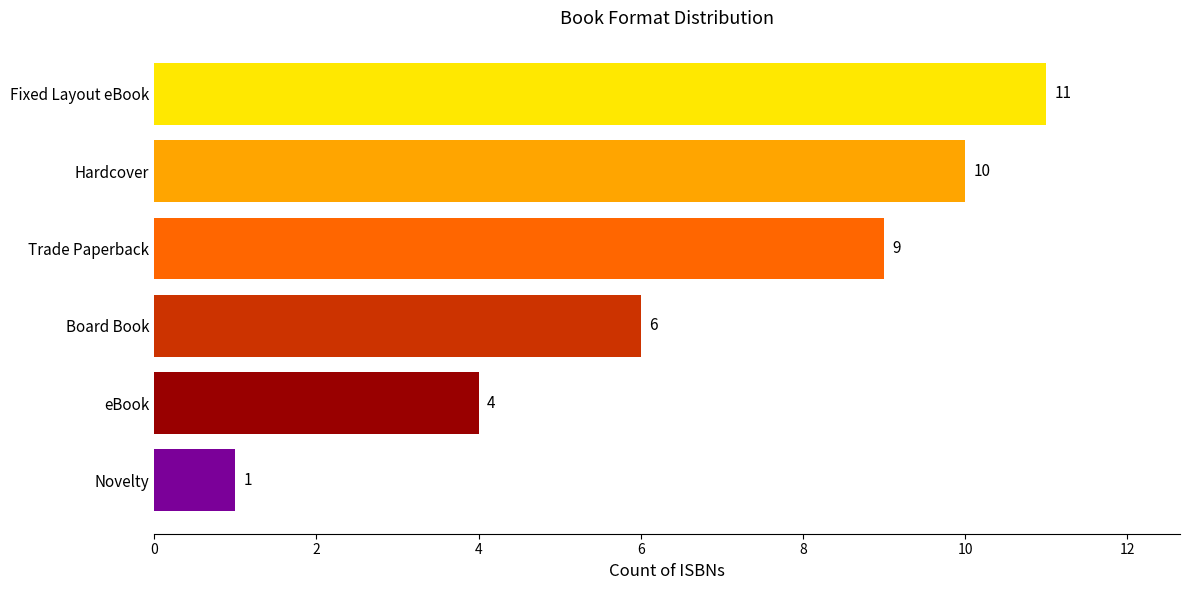

What is the sum of all values?

41